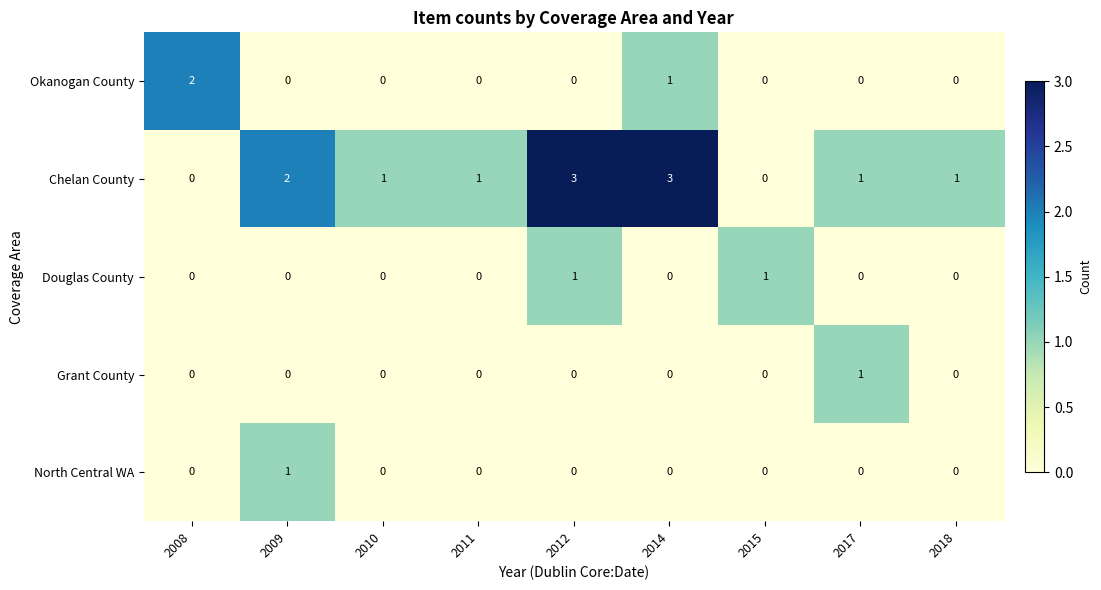

What is the spread (max minus min) of values at 2008?

2